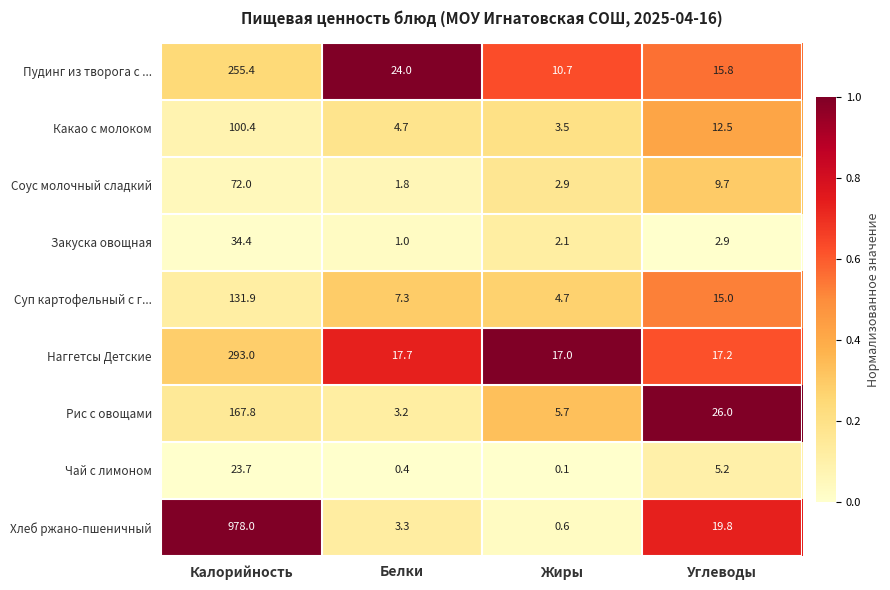

Which label corresponds to the largest value in the chart?

Калорийность